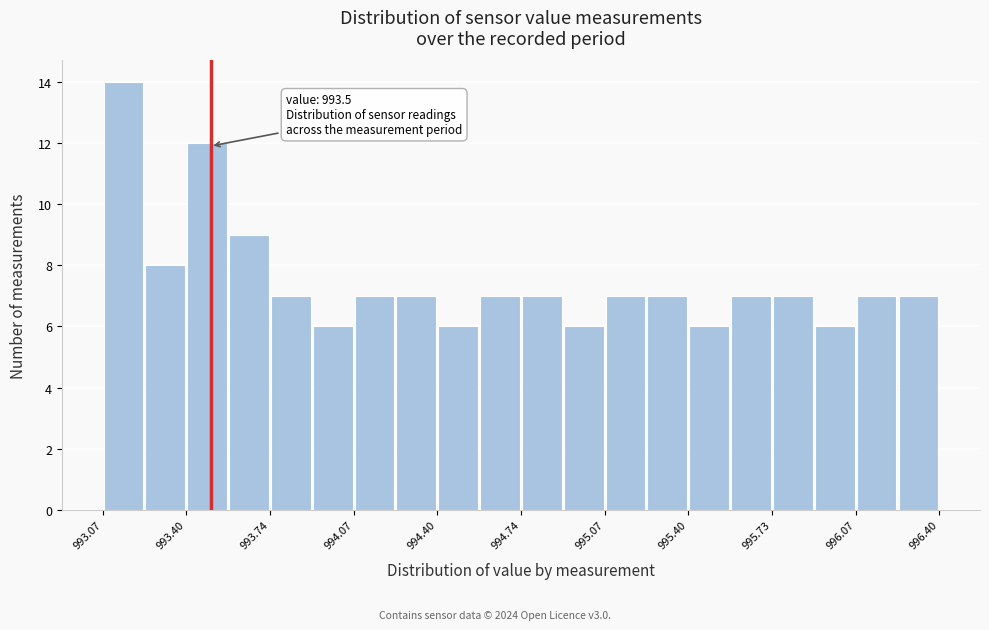

Around what value on the x-axis is the tallest bar? Give the approximate position of its centre, as read against the axis.

993.15